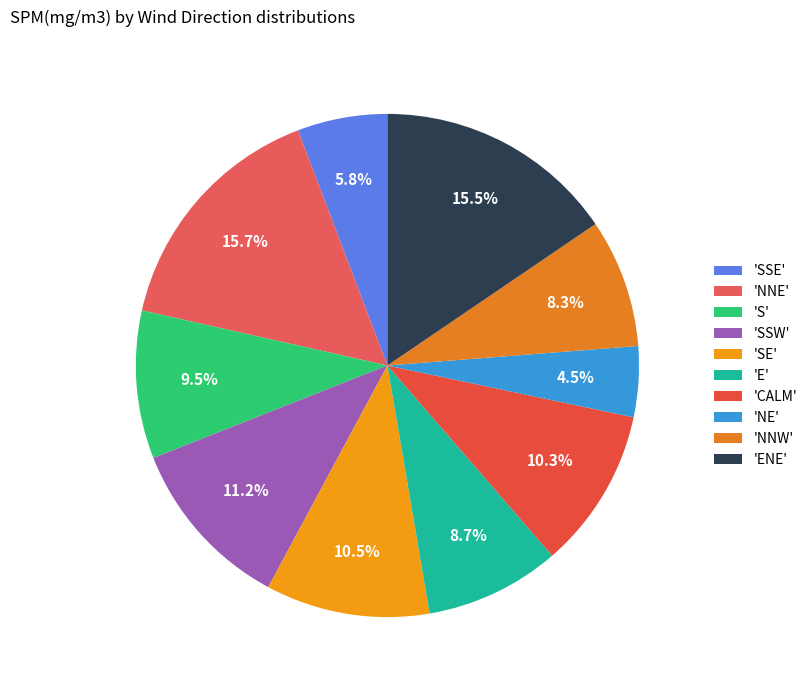

Is there any slice that represents more than half of the pie?

No